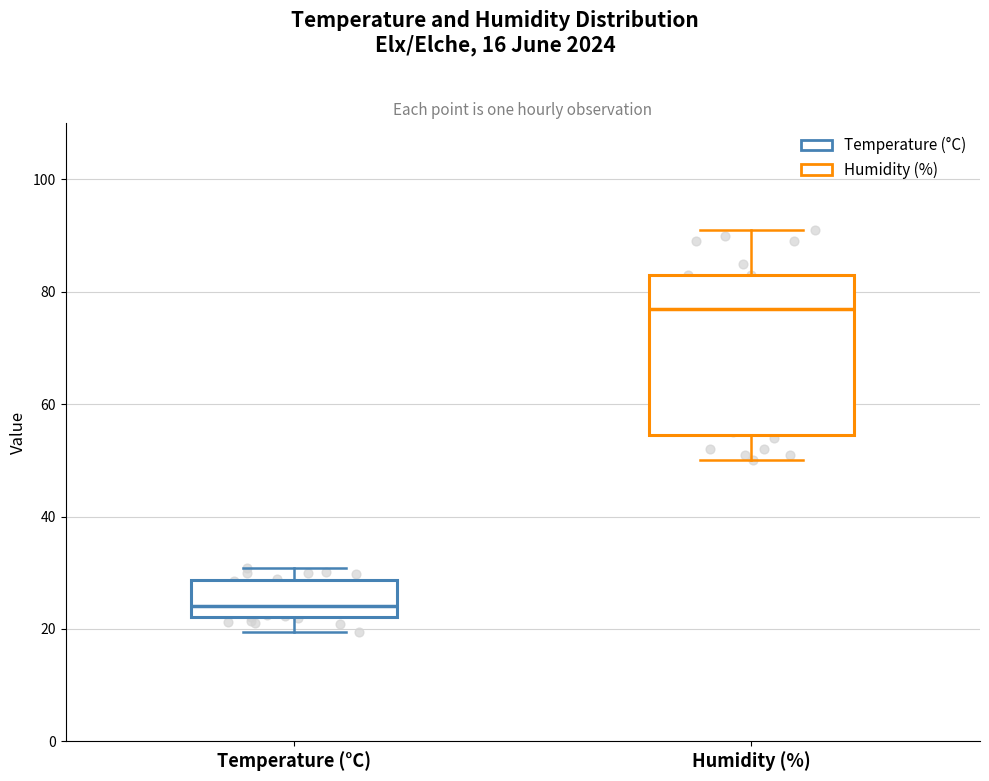

Reading left to right, read every box against the y-axis: the position of its median line, the range the box covers, and the ends of its whiskers. The values are not printed on the chart, so give them approximately, as read against the axis.

Temperature (°C): median 24, box 22 to 28, whiskers 20 to 30
Humidity (%): median 78, box 54 to 84, whiskers 50 to 92